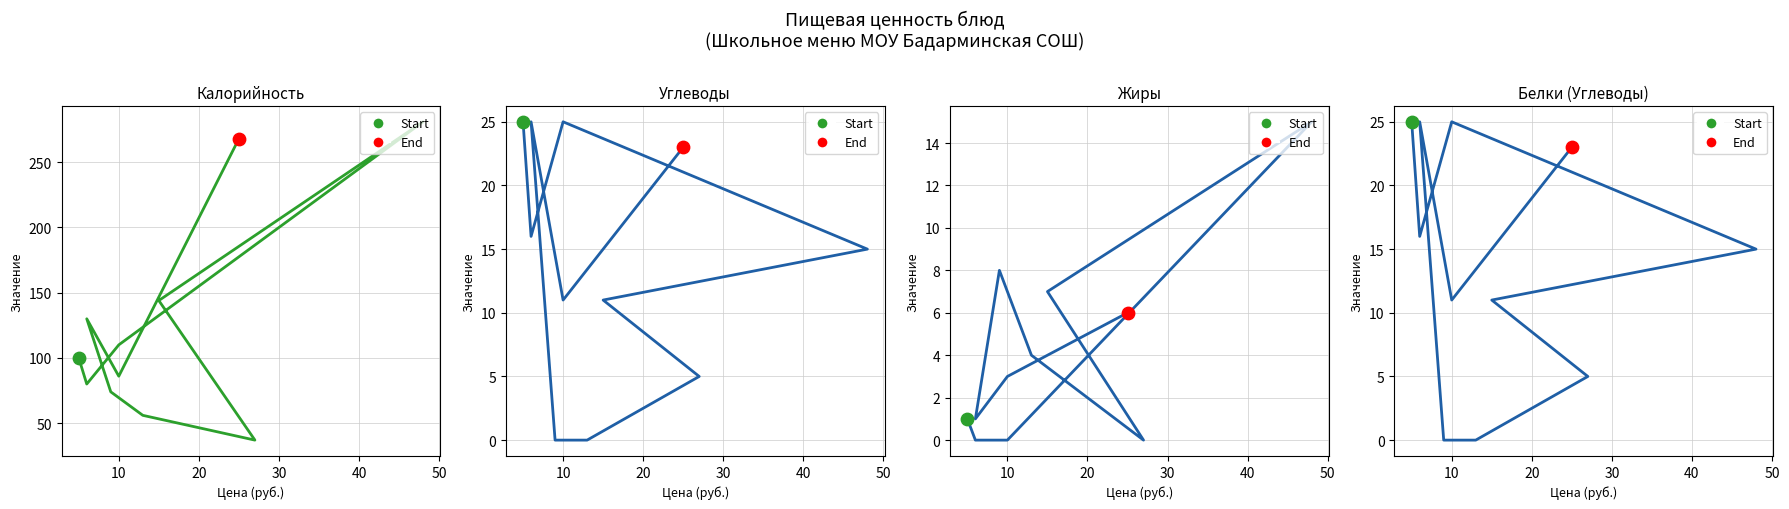

Which series reaches the maximum Y coordinate?

Калорийность